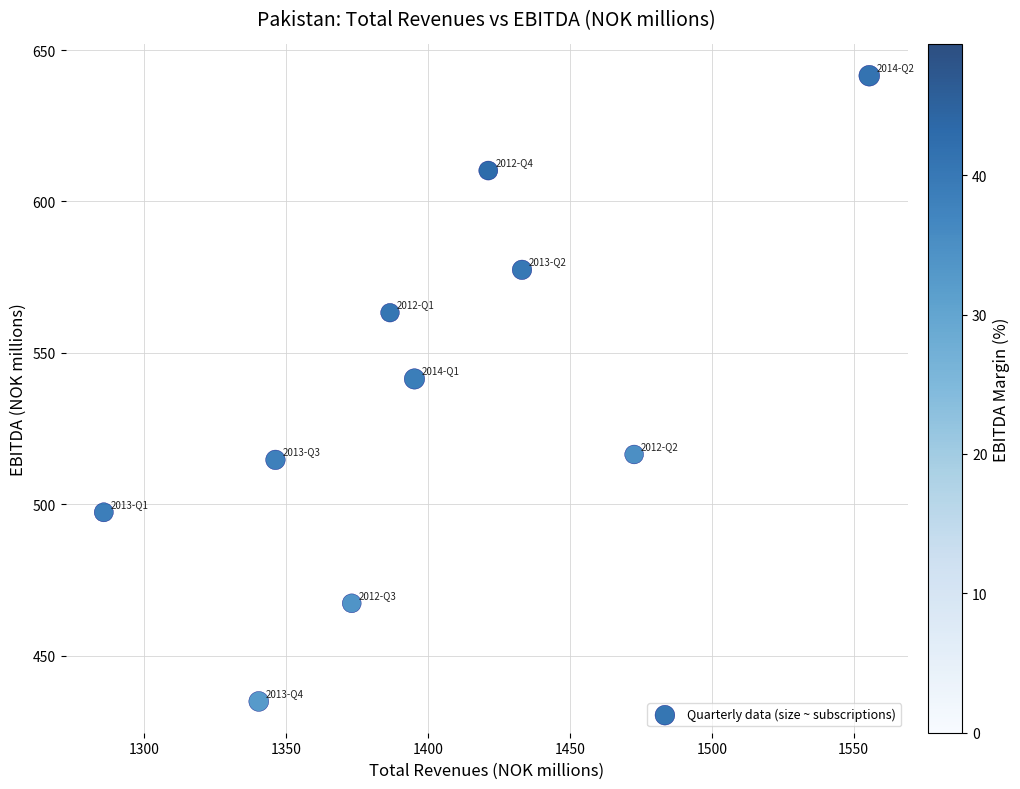

What is the range of X values (max minus min)?

269.7